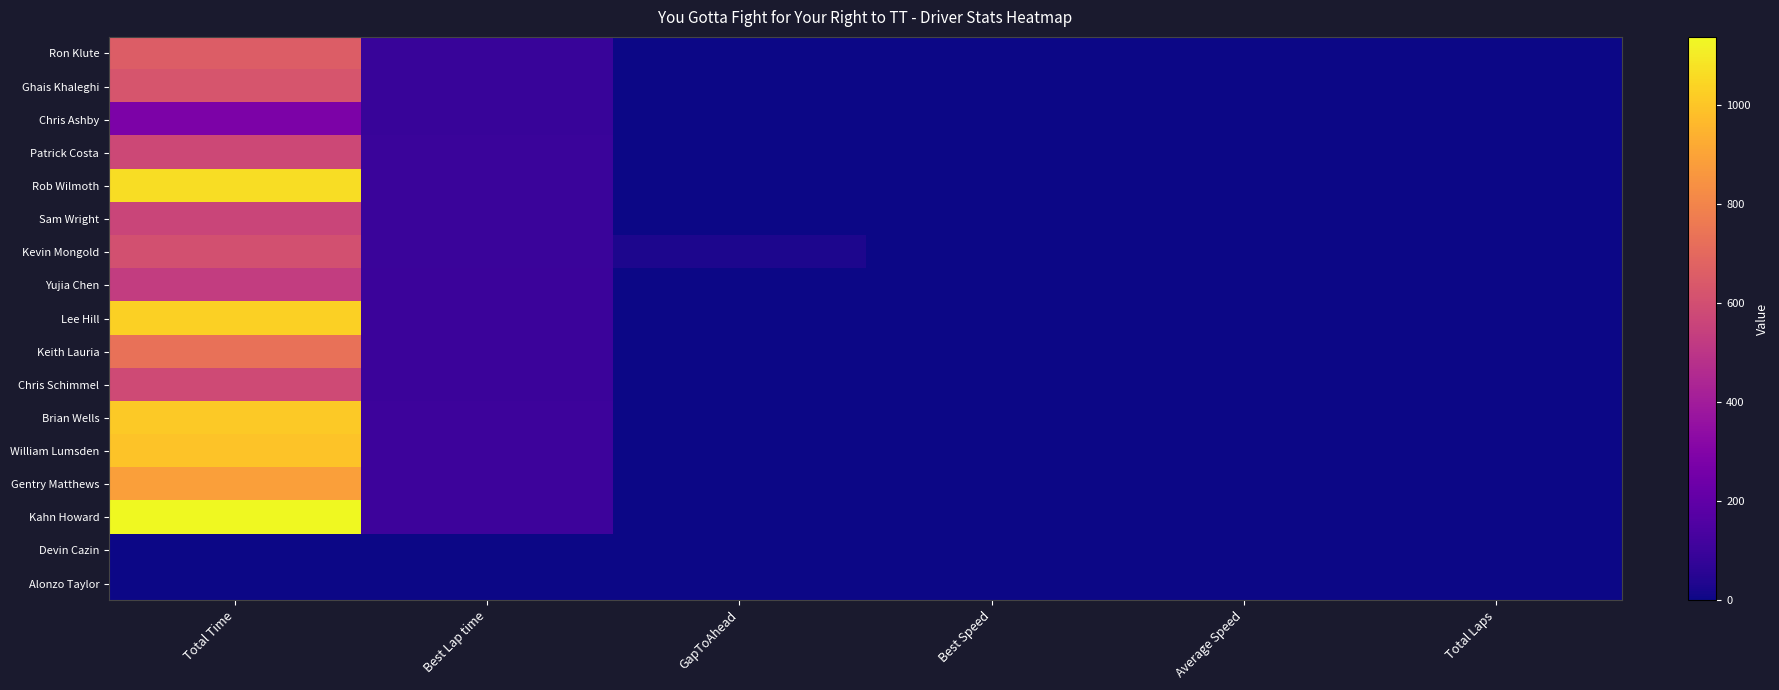

Reading left to right, extract all data points from this chart.

Ron Klute: Total Time=657.4	Best Lap time=91.6	GapToAhead=0.0	Best Speed=0.0	Average Speed=0.0	Total Laps=2.0
Ghais Khaleghi: Total Time=622.5	Best Lap time=91.7	GapToAhead=0.0	Best Speed=0.0	Average Speed=0.0	Total Laps=2.0
Chris Ashby: Total Time=281.1	Best Lap time=91.8	GapToAhead=0.0	Best Speed=0.0	Average Speed=0.0	Total Laps=2.0
Patrick Costa: Total Time=573.9	Best Lap time=93.6	GapToAhead=0.0	Best Speed=0.0	Average Speed=0.0	Total Laps=2.0
Rob Wilmoth: Total Time=1063.3	Best Lap time=93.6	GapToAhead=0.0	Best Speed=0.0	Average Speed=0.0	Total Laps=2.0
Sam Wright: Total Time=562.2	Best Lap time=93.9	GapToAhead=0.0	Best Speed=0.0	Average Speed=0.0	Total Laps=2.0
Kevin Mongold: Total Time=604.9	Best Lap time=97.1	GapToAhead=30.9	Best Speed=0.0	Average Speed=0.0	Total Laps=2.0
Yujia Chen: Total Time=529.3	Best Lap time=98.1	GapToAhead=0.0	Best Speed=0.0	Average Speed=0.0	Total Laps=2.0
Lee Hill: Total Time=1029.3	Best Lap time=98.9	GapToAhead=0.0	Best Speed=0.0	Average Speed=0.0	Total Laps=2.0
Keith Lauria: Total Time=730.4	Best Lap time=99.5	GapToAhead=0.0	Best Speed=0.0	Average Speed=0.0	Total Laps=2.0
Chris Schimmel: Total Time=584.6	Best Lap time=101.6	GapToAhead=0.0	Best Speed=0.0	Average Speed=0.0	Total Laps=2.0
Brian Wells: Total Time=1009.5	Best Lap time=102.3	GapToAhead=0.0	Best Speed=0.0	Average Speed=0.0	Total Laps=2.0
William Lumsden: Total Time=991.6	Best Lap time=103.3	GapToAhead=0.0	Best Speed=0.0	Average Speed=0.0	Total Laps=2.0
Gentry Matthews: Total Time=888.5	Best Lap time=103.4	GapToAhead=0.0	Best Speed=0.0	Average Speed=0.0	Total Laps=2.0
Kahn Howard: Total Time=1138.2	Best Lap time=104.9	GapToAhead=0.0	Best Speed=0.0	Average Speed=0.0	Total Laps=2.0
Devin Cazin: Total Time=0.0	Best Lap time=0.0	GapToAhead=0.0	Best Speed=0.0	Average Speed=0.0	Total Laps=2.0
Alonzo Taylor: Total Time=0.0	Best Lap time=0.0	GapToAhead=0.0	Best Speed=0.0	Average Speed=0.0	Total Laps=2.0